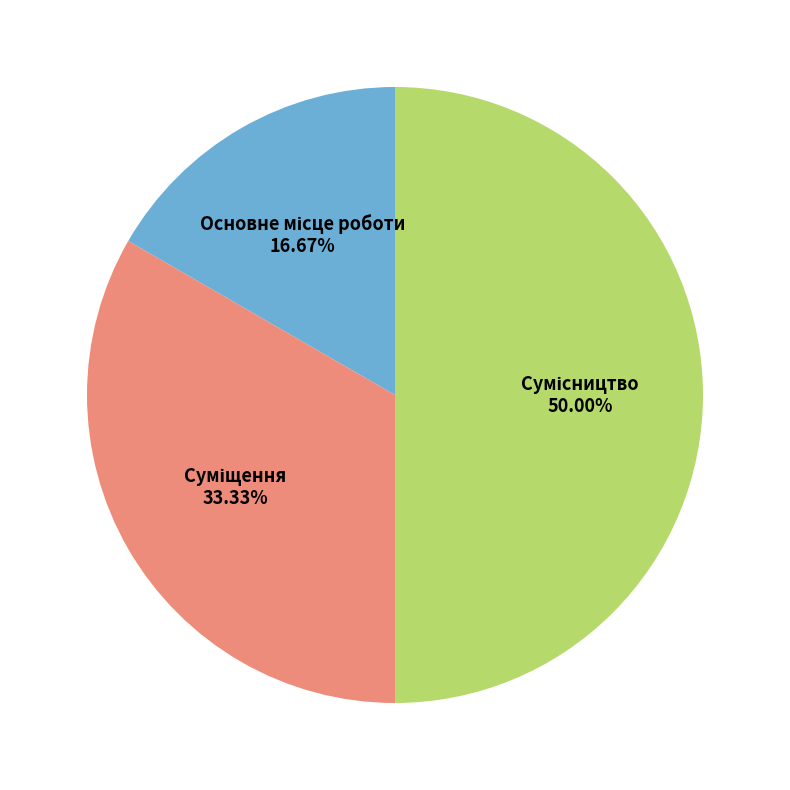

Count the number of slices in the pie.

3